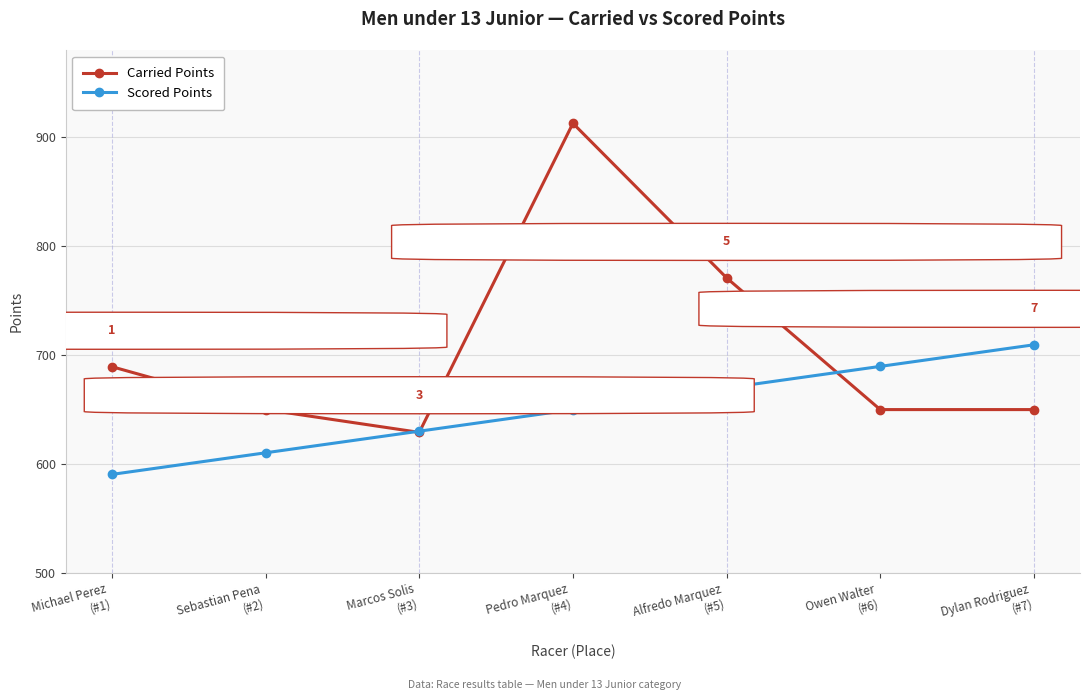

What is the value of the Carried Points point at the 2nd from the left?

650.0